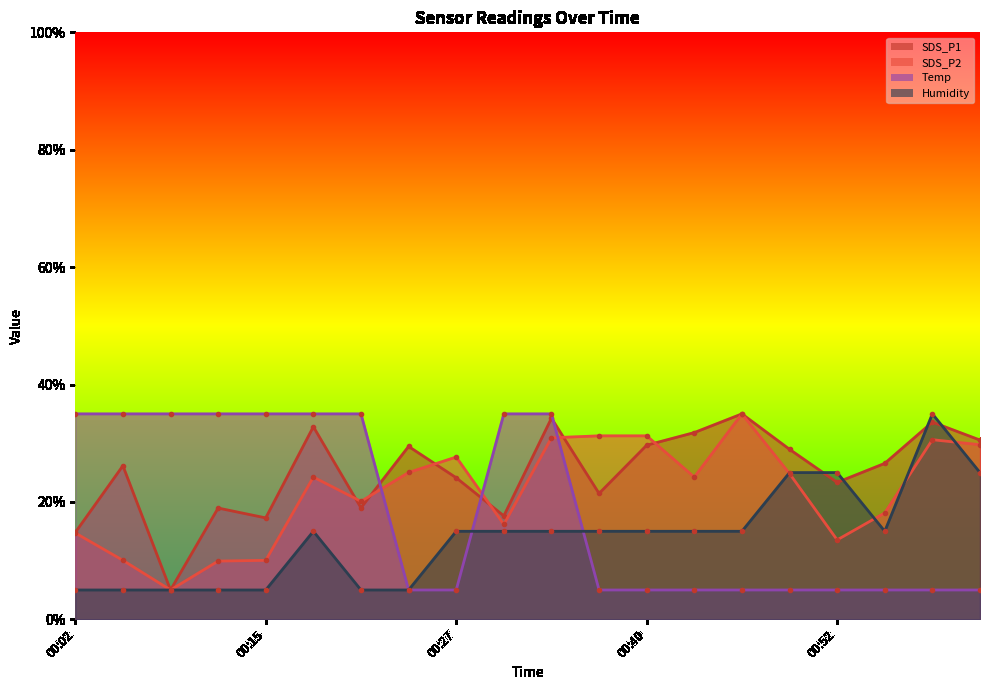

What is the highest value of the SDS_P2 series?

35.0